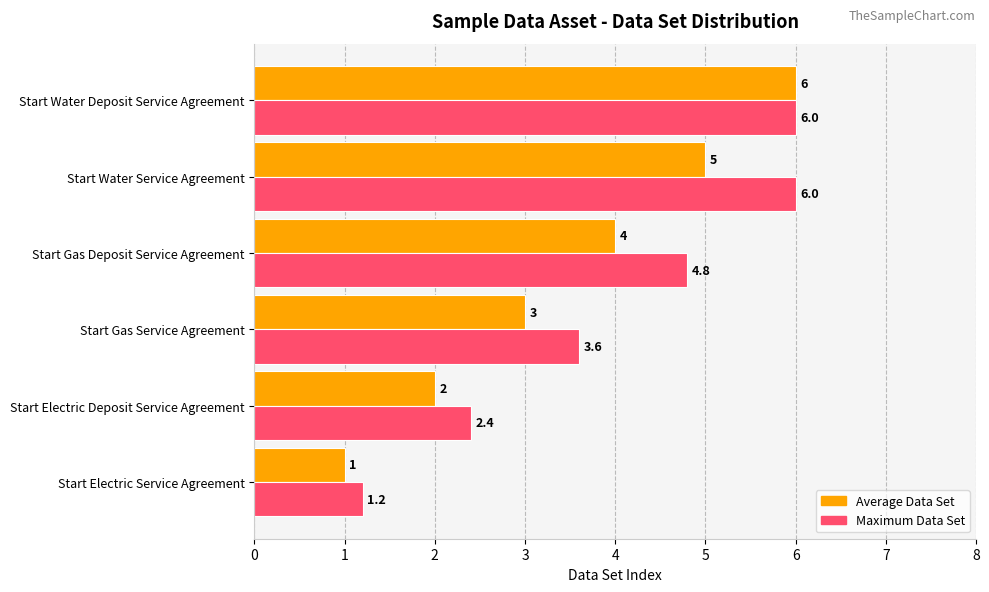

What is the minimum value shown in the chart?

1.0